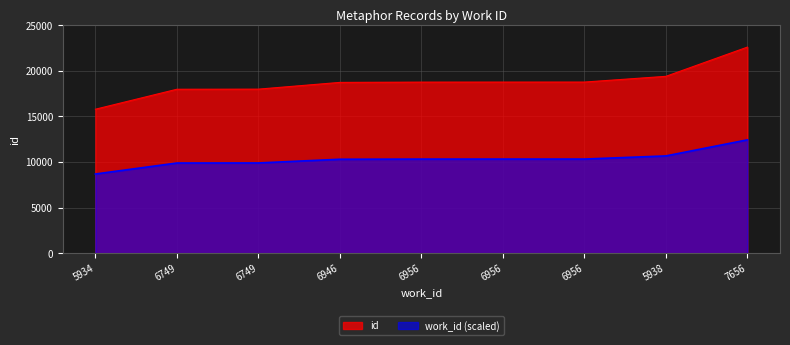

True or false: the data shows 15776 at 5934.

True